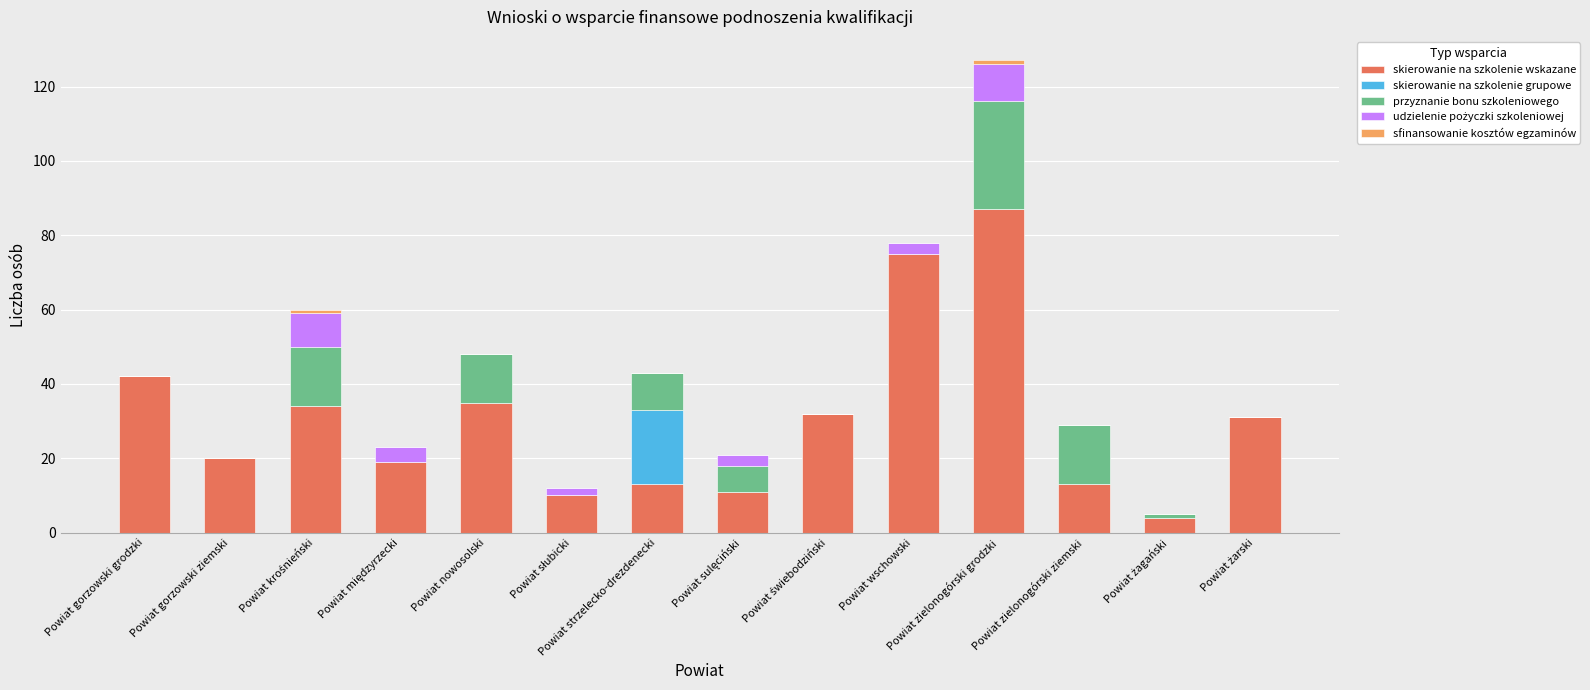

Which category has the highest value in the skierowanie na szkolenie wskazane series?

Powiat zielonogórski grodzki